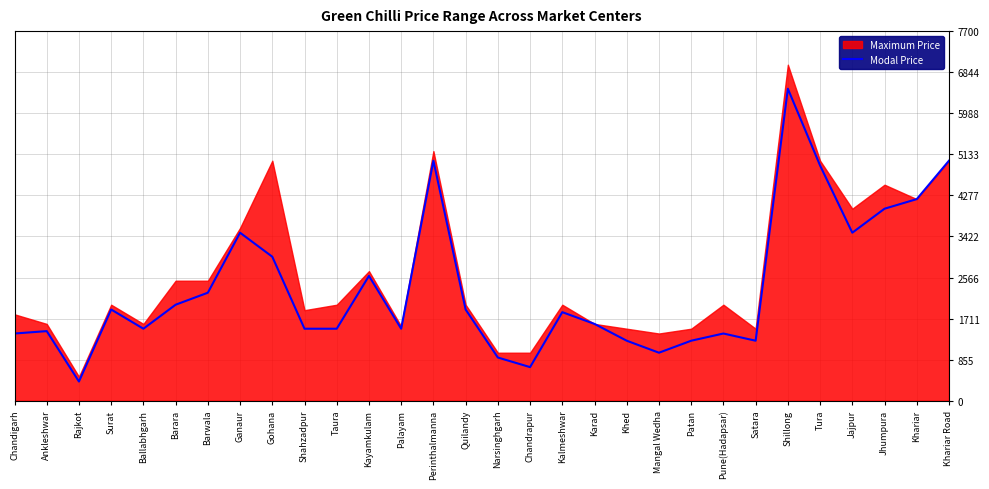

True or false: the data shows 1500 at Taura.

True